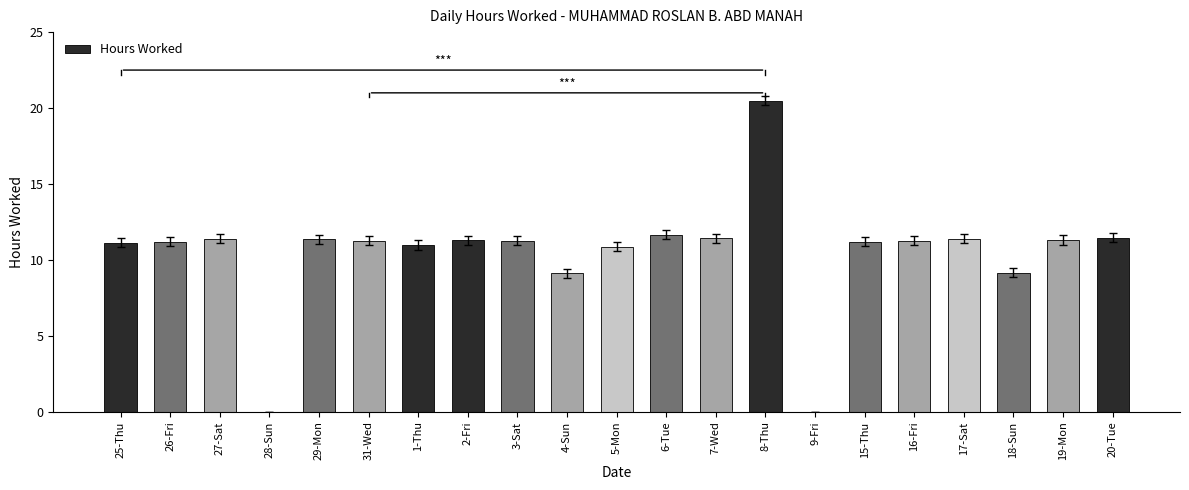

Count the number of data series in this chart.

1